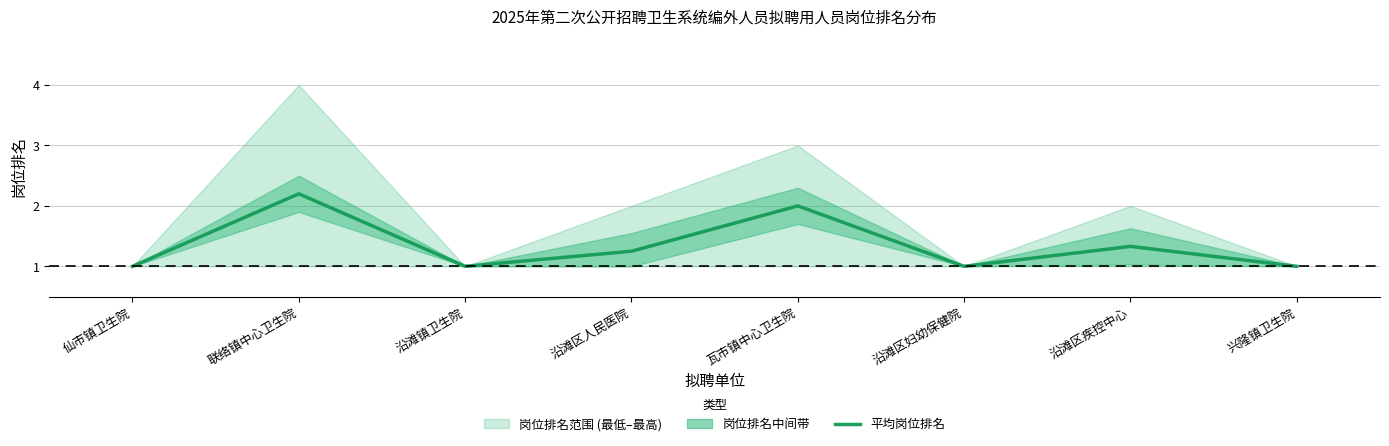

What is the ratio of the value at 联络镇中心卫生院 to the value at 沿滩区妇幼保健院?

2.2